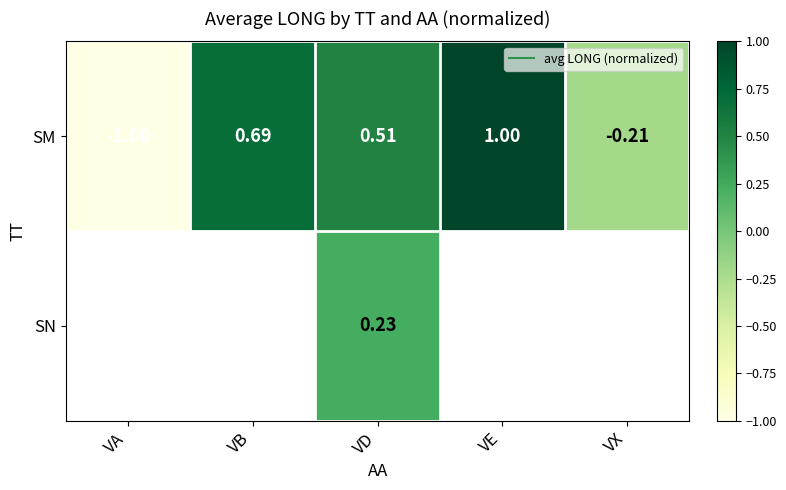

What is the average value of the SM series?

0.2